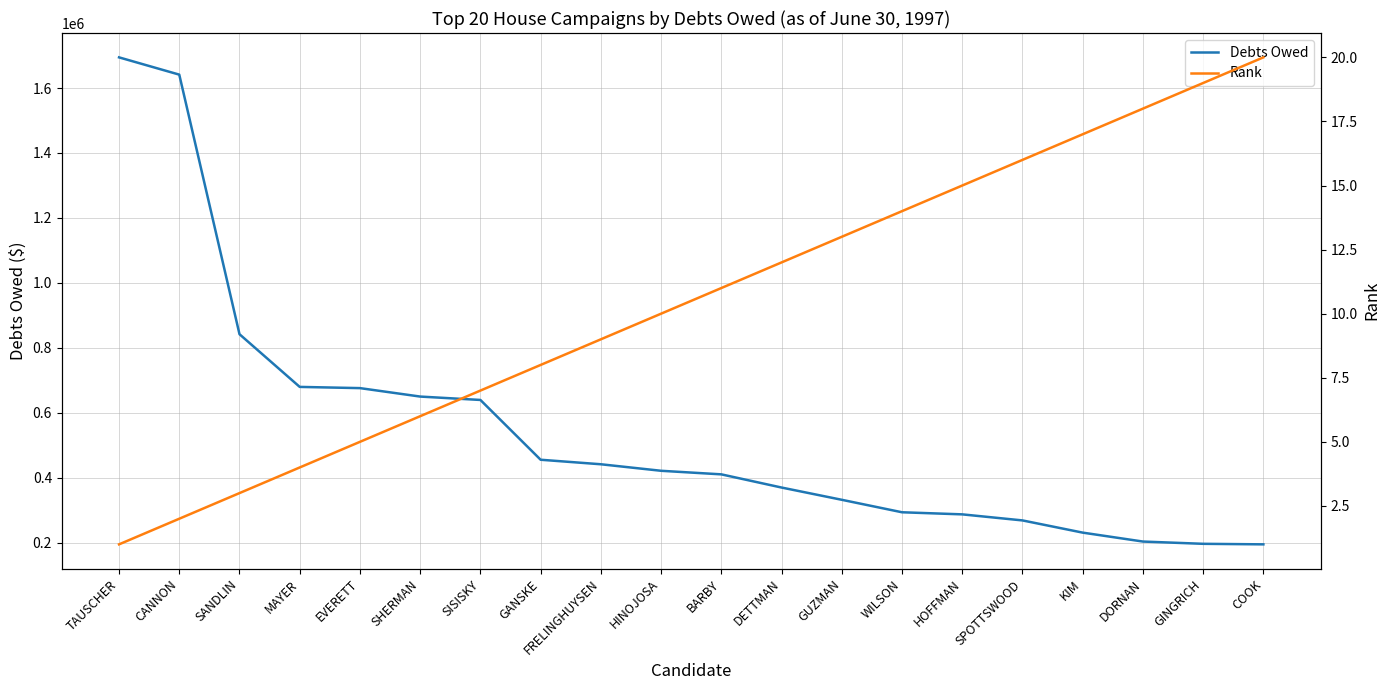

Is it true that Rank equals 1 at SANDLIN?

False